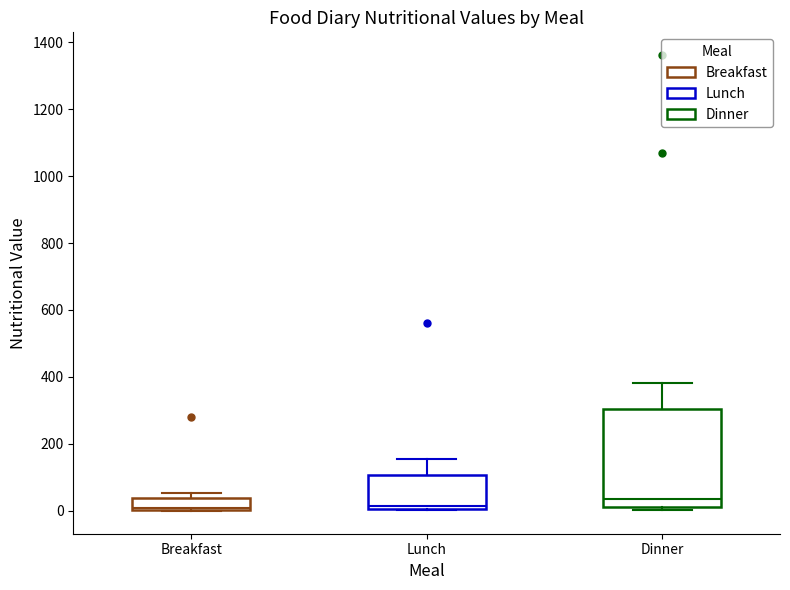

Comparing the boxes themselves (not the whiskers), which one is the tallest?

Dinner